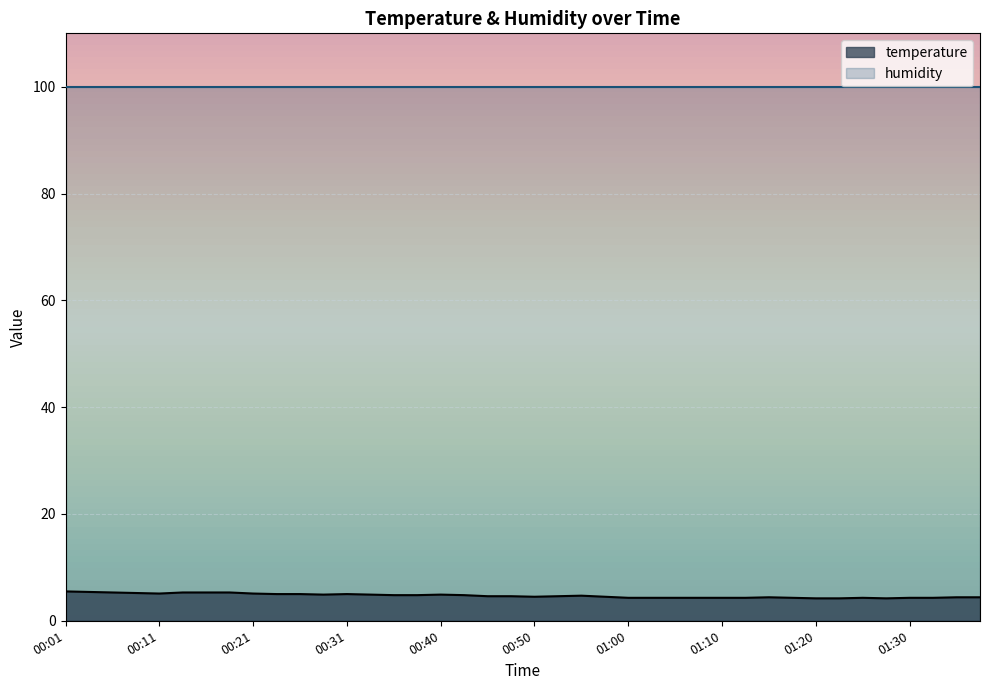

True or false: the data has more than 2 interior local peaks.

True